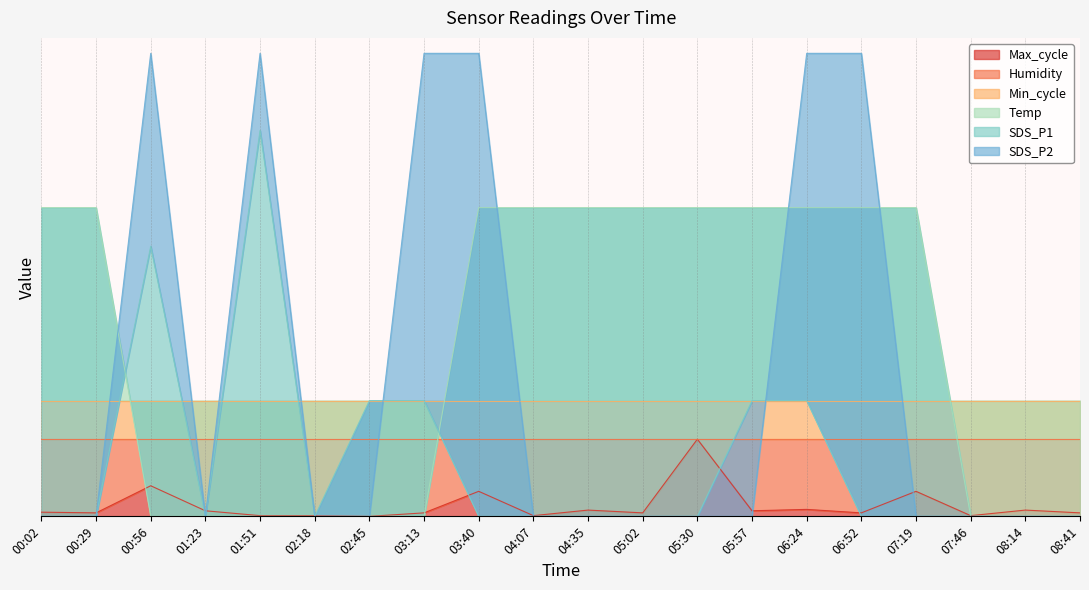

Which series has the largest range (max minus min)?

SDS_P2